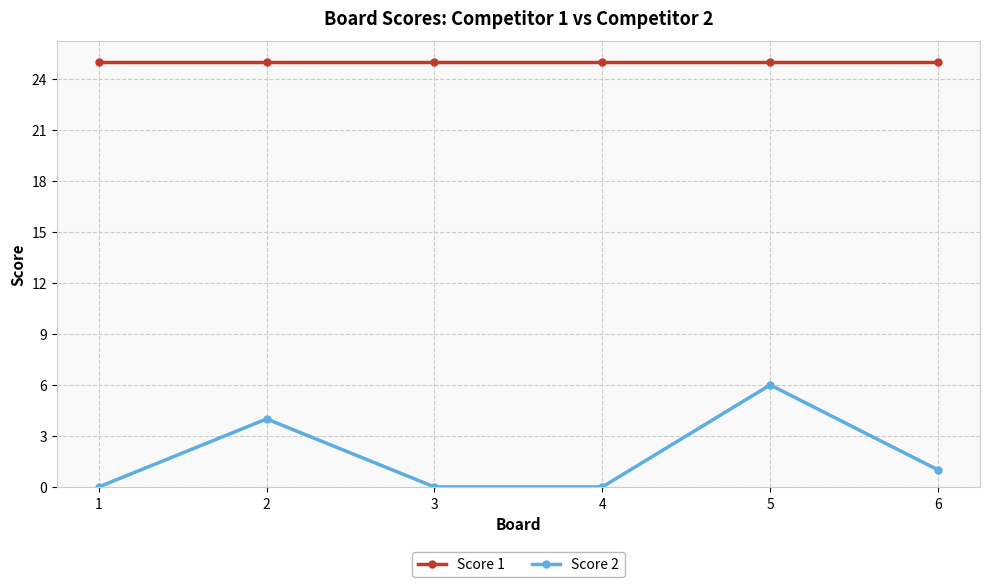

True or false: Score 2 and Score 1 intersect in this chart.

False